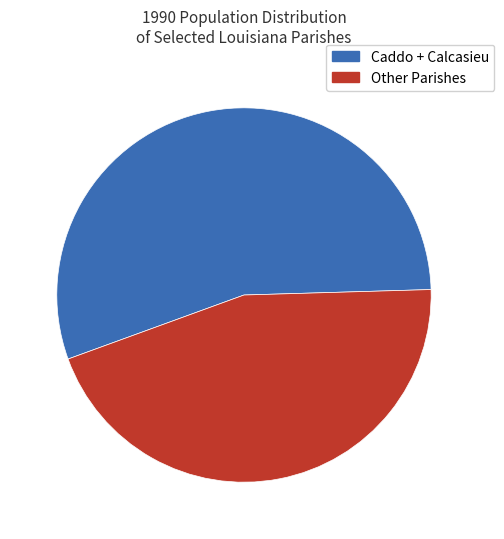

Is there any slice that represents more than half of the pie?

Yes